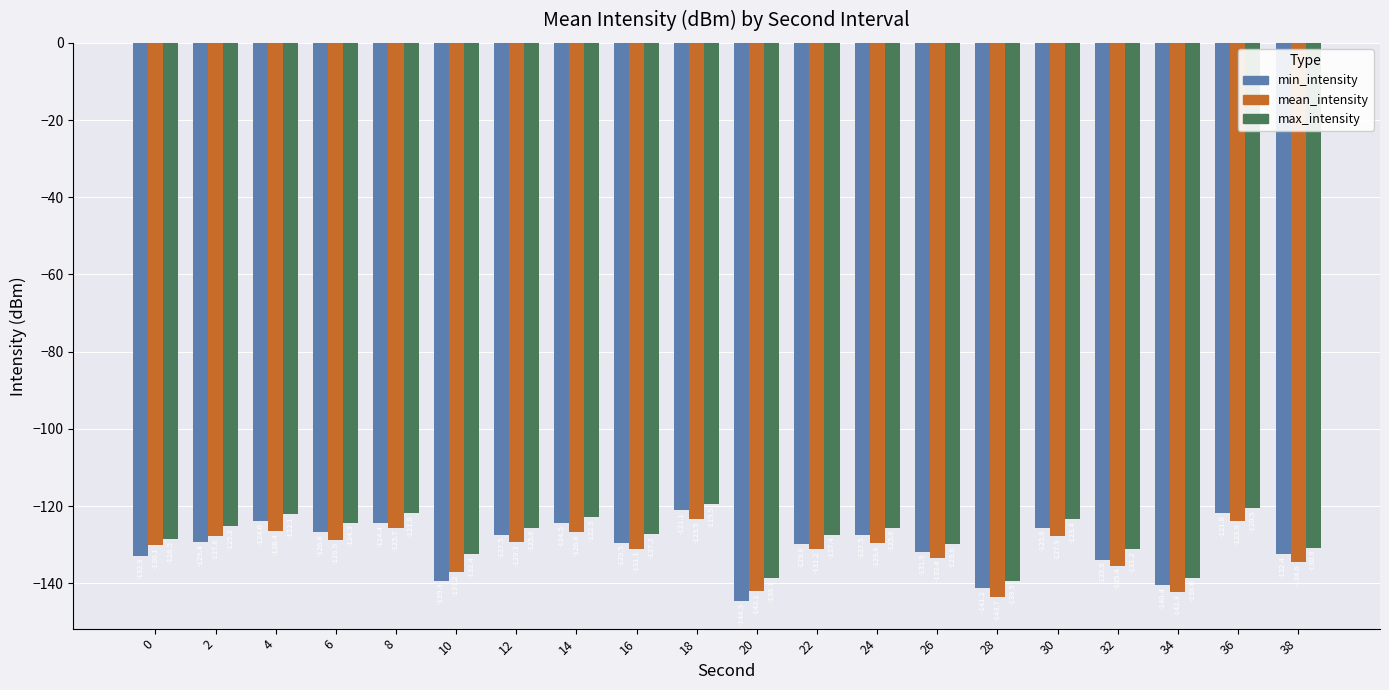

Which series has the largest range (max minus min)?

min_intensity